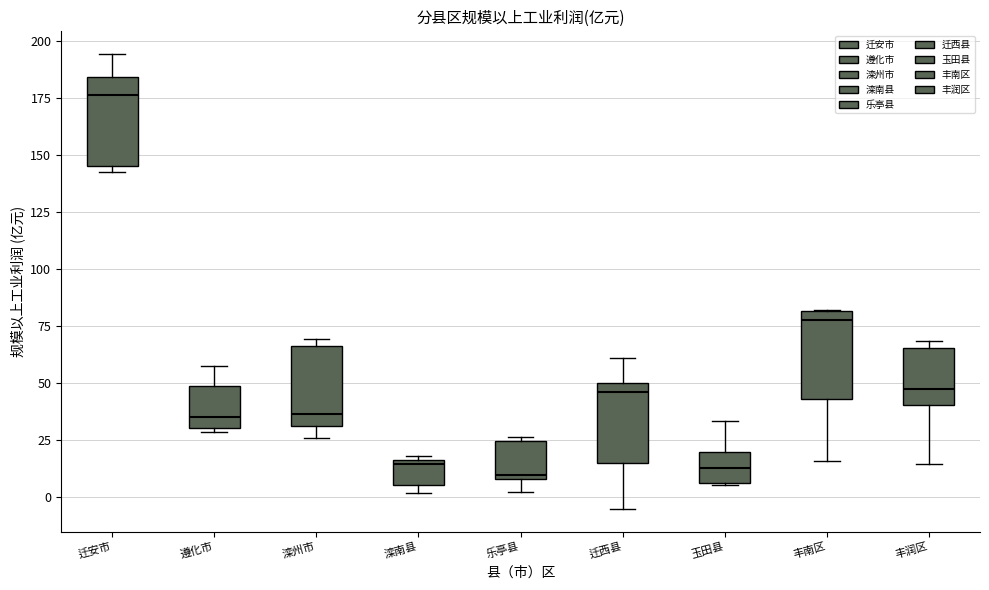

Reading left to right, transcribe this box plot: for each box, give where its median line is, the range the box spans, and where its two whiskers end, as read against the y-axis. The values are not printed on the chart, so give them approximately, as read against the axis.

迁安市: median 175, box 145 to 185, whiskers 145 (just below the box's lower edge) to 195
遵化市: median 35, box 30 to 50, whiskers 30 (just below the box's lower edge) to 55
滦州市: median 35, box 30 to 65, whiskers 25 to 70
滦南县: median 15 (just below the box's upper edge), box 5 to 15, whiskers 0 to 20
乐亭县: median 10, box 10 to 25, whiskers 0 to 25 (just above the box's upper edge)
迁西县: median 45, box 15 to 50, whiskers -5 to 60
玉田县: median 15, box 5 to 20, whiskers 5 to 35
丰南区: median 75, box 45 to 80, whiskers 15 to 80
丰润区: median 45, box 40 to 65, whiskers 15 to 70